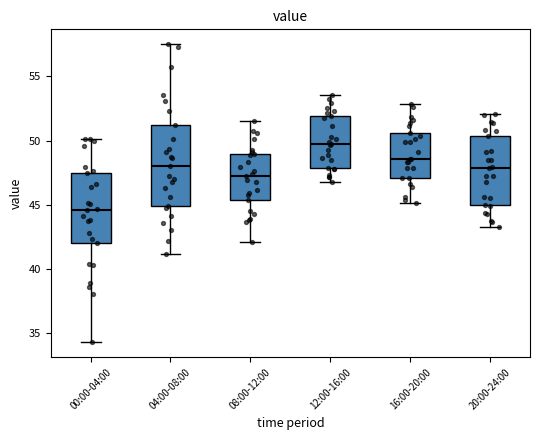

Which box has the highest median line?

12:00-16:00